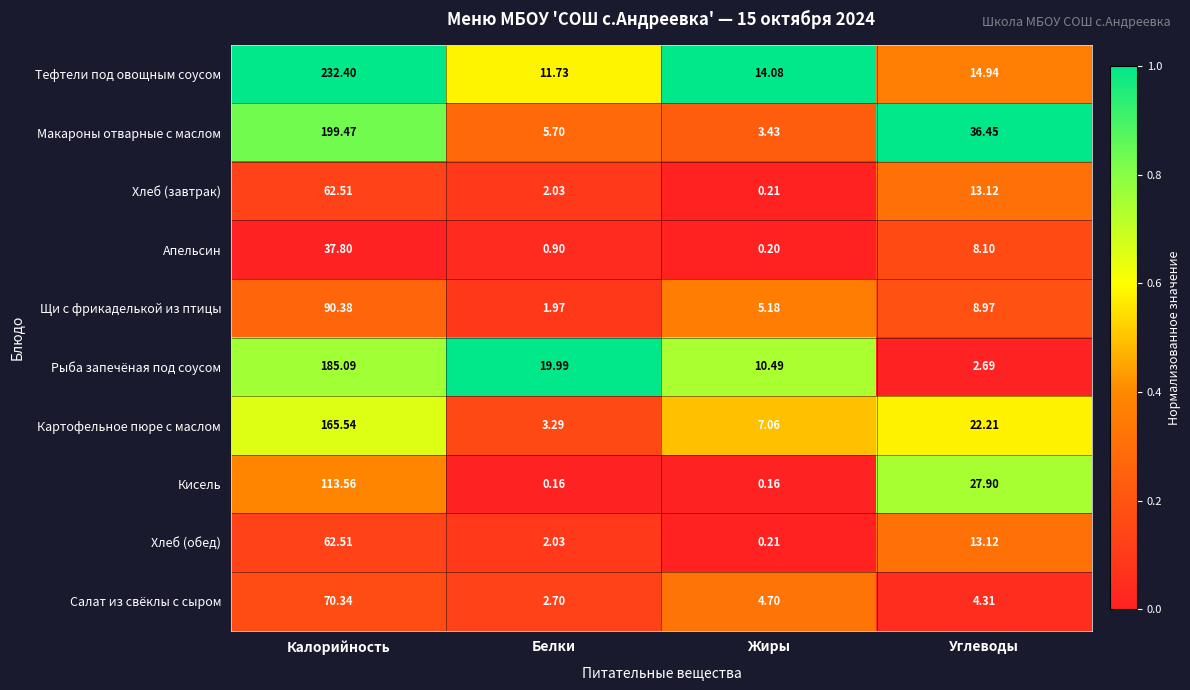

Which series changed the most between Белки and Углеводы?

Макароны отварные с маслом